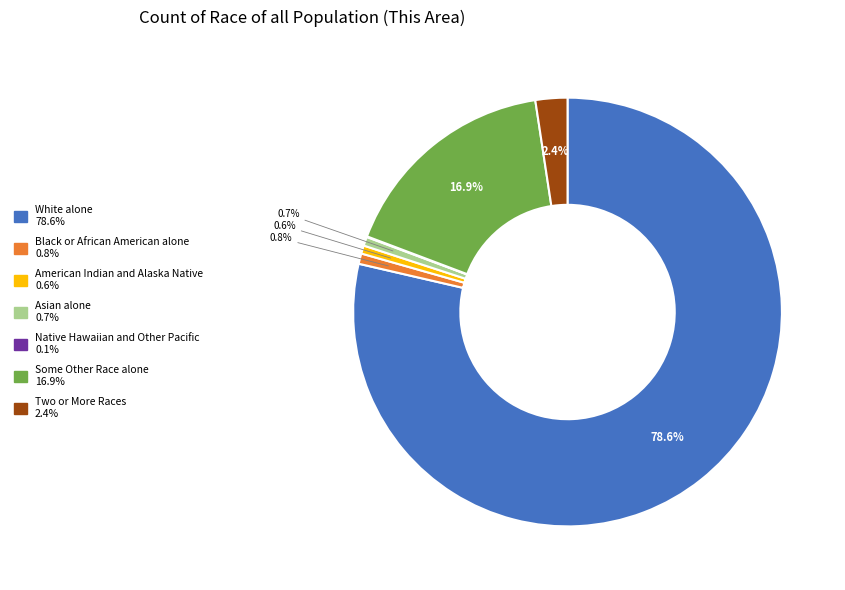

To the nearest percent, what is the average slice percentage?

14%